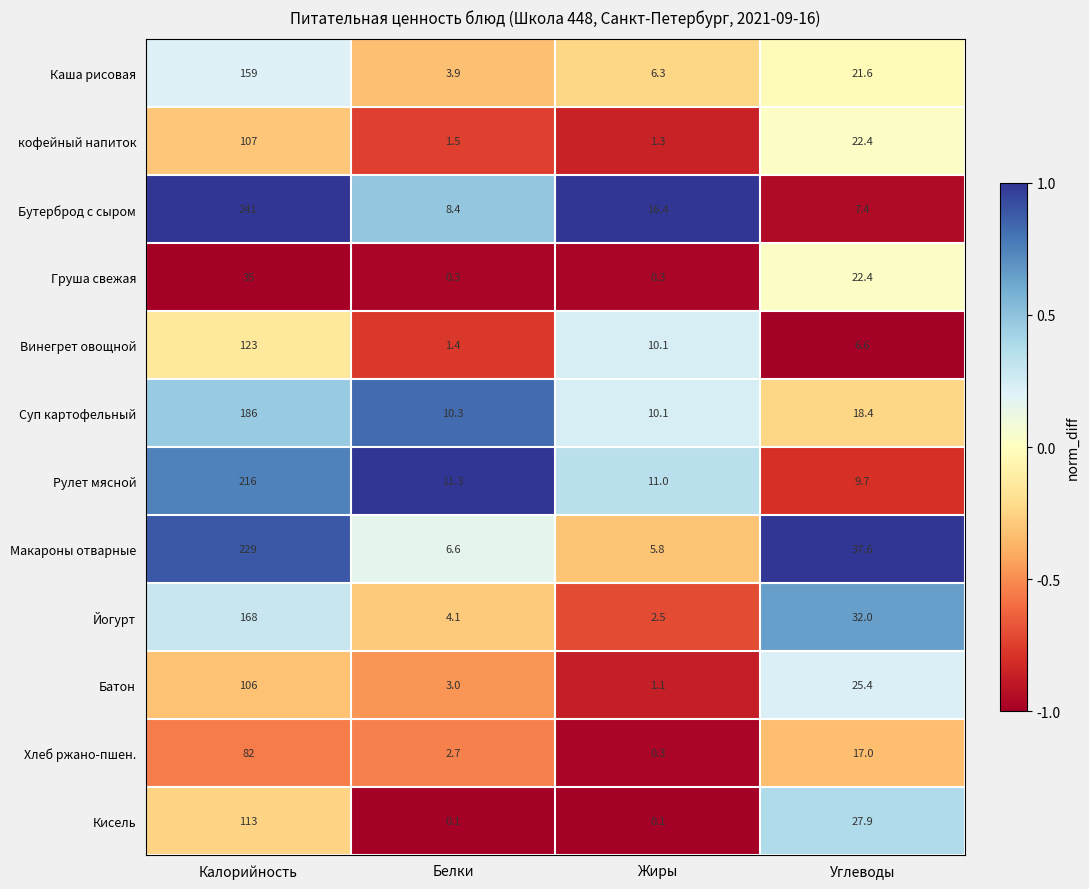

The value of Каша рисовая at Жиры is 6.3. True or false?

True